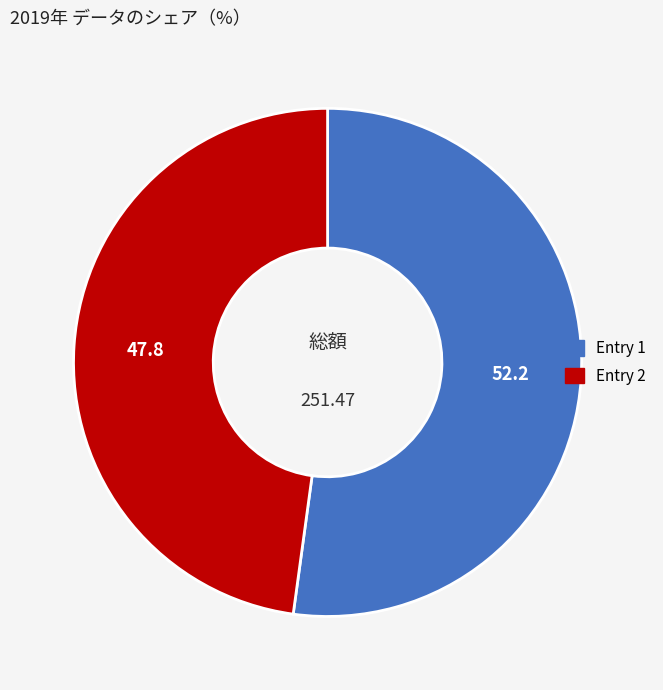

Is there a majority slice in this chart?

Yes